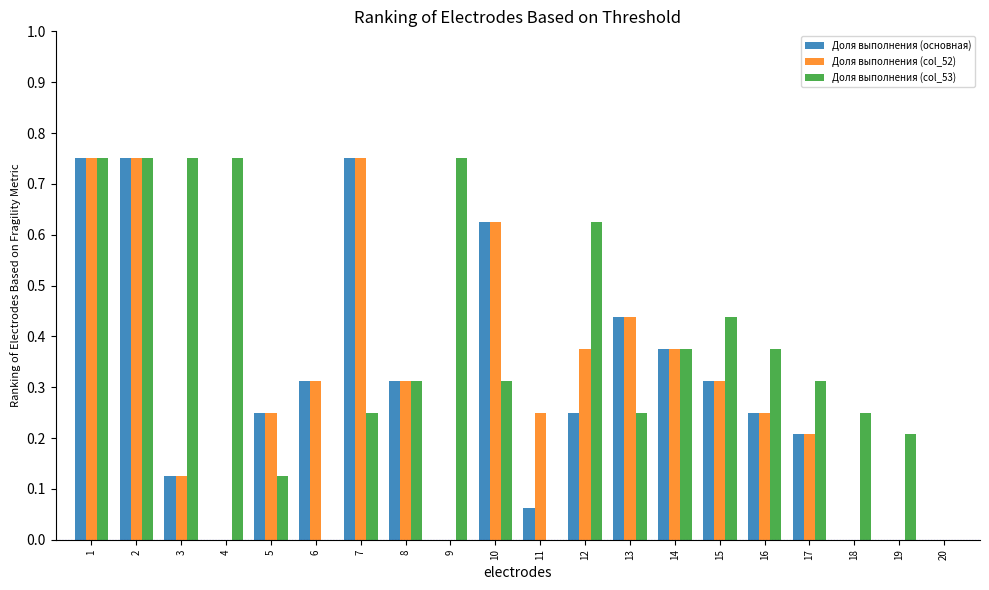

How many categories are shown in the chart?

20